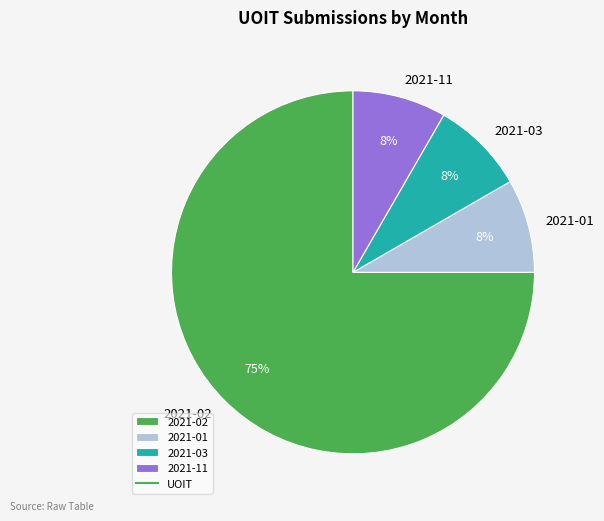

Does 2021-11 represent more than half of the total?

No